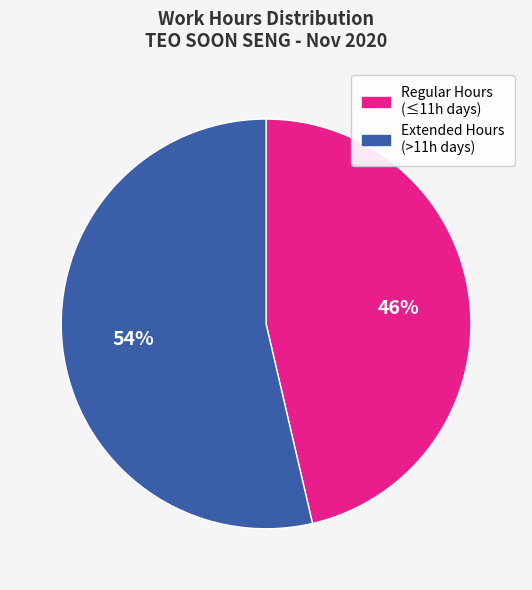

To the nearest percent, what is the average slice percentage?

50%